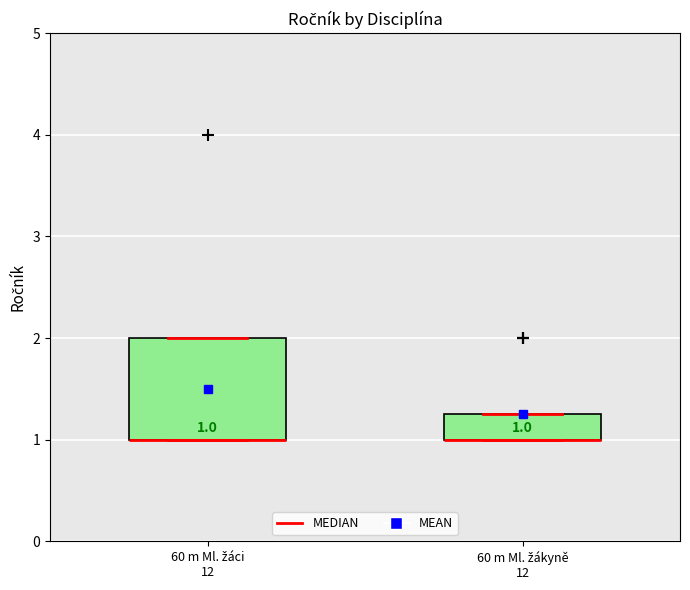

Comparing the boxes themselves (not the whiskers), which one is the tallest?

60 m Ml. žáci 12